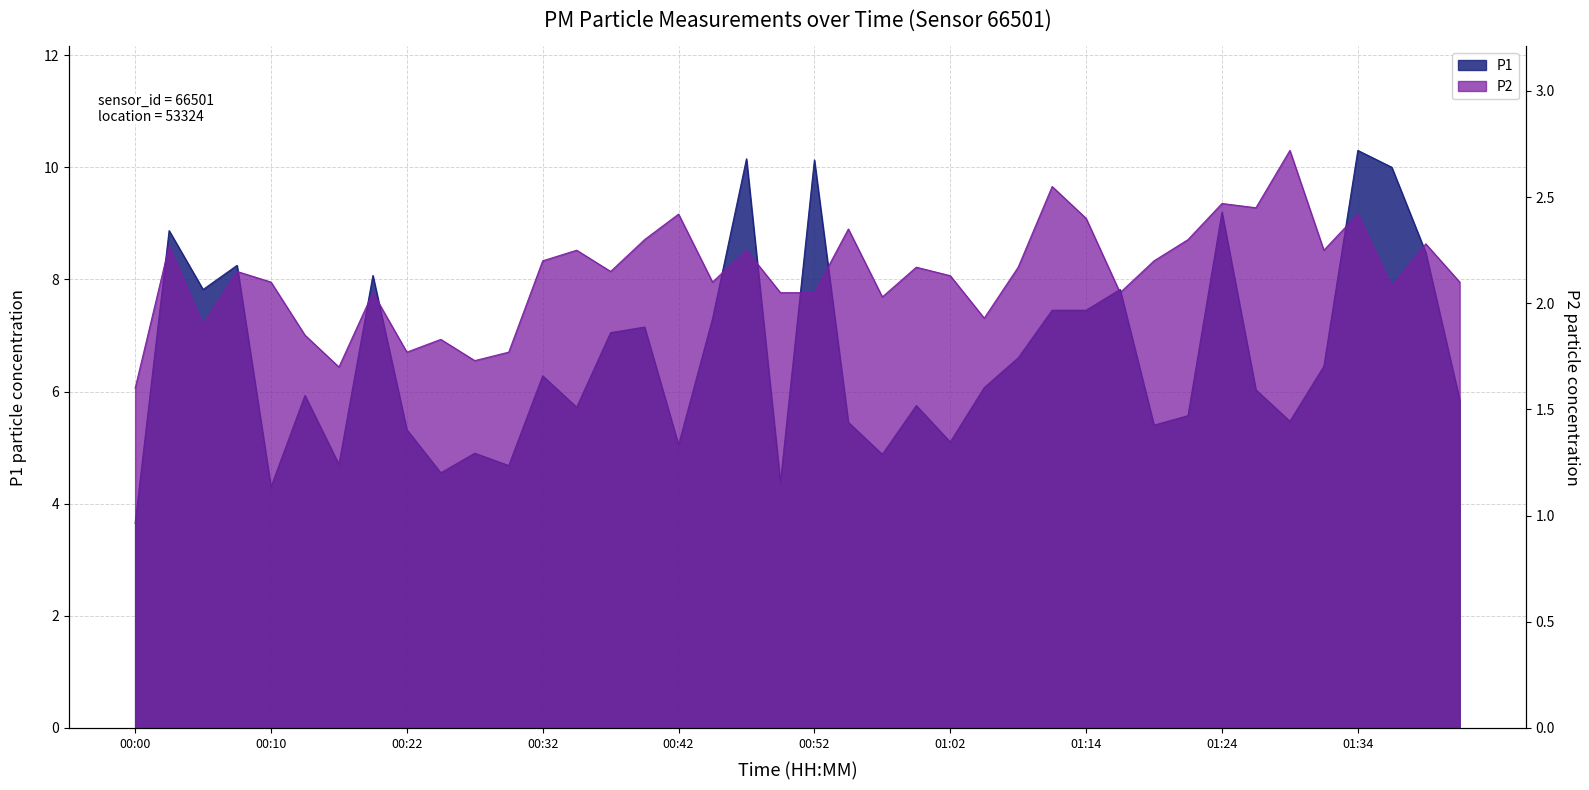

What is the total value across all series at 00:22?

7.1